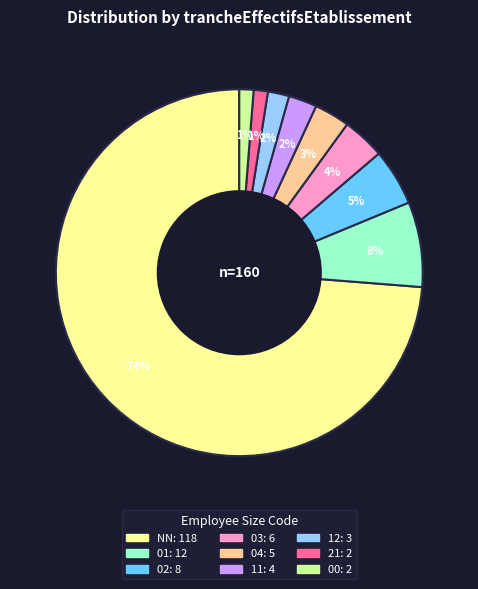

What is the largest slice in the pie chart?

NN